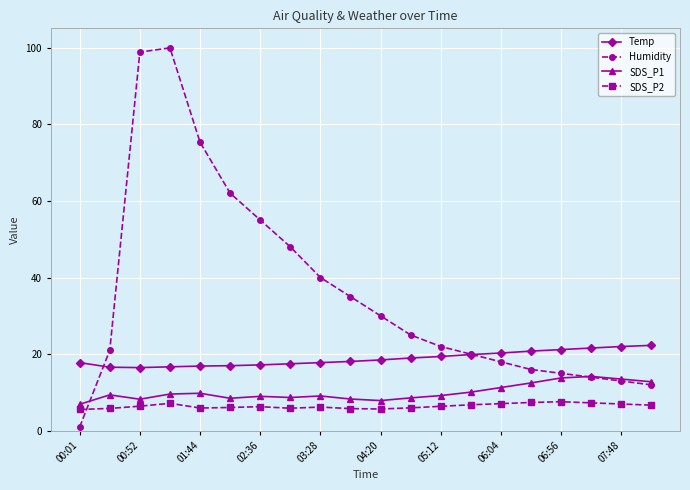

What is the value of the SDS_P1 point at the 9th from the left?

9.1